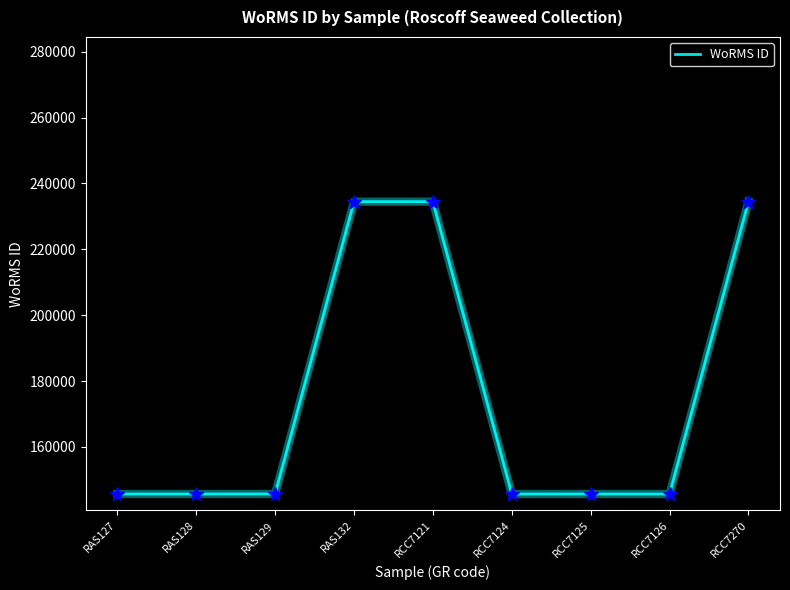

What is the difference between the maximum and minimum values?

88762